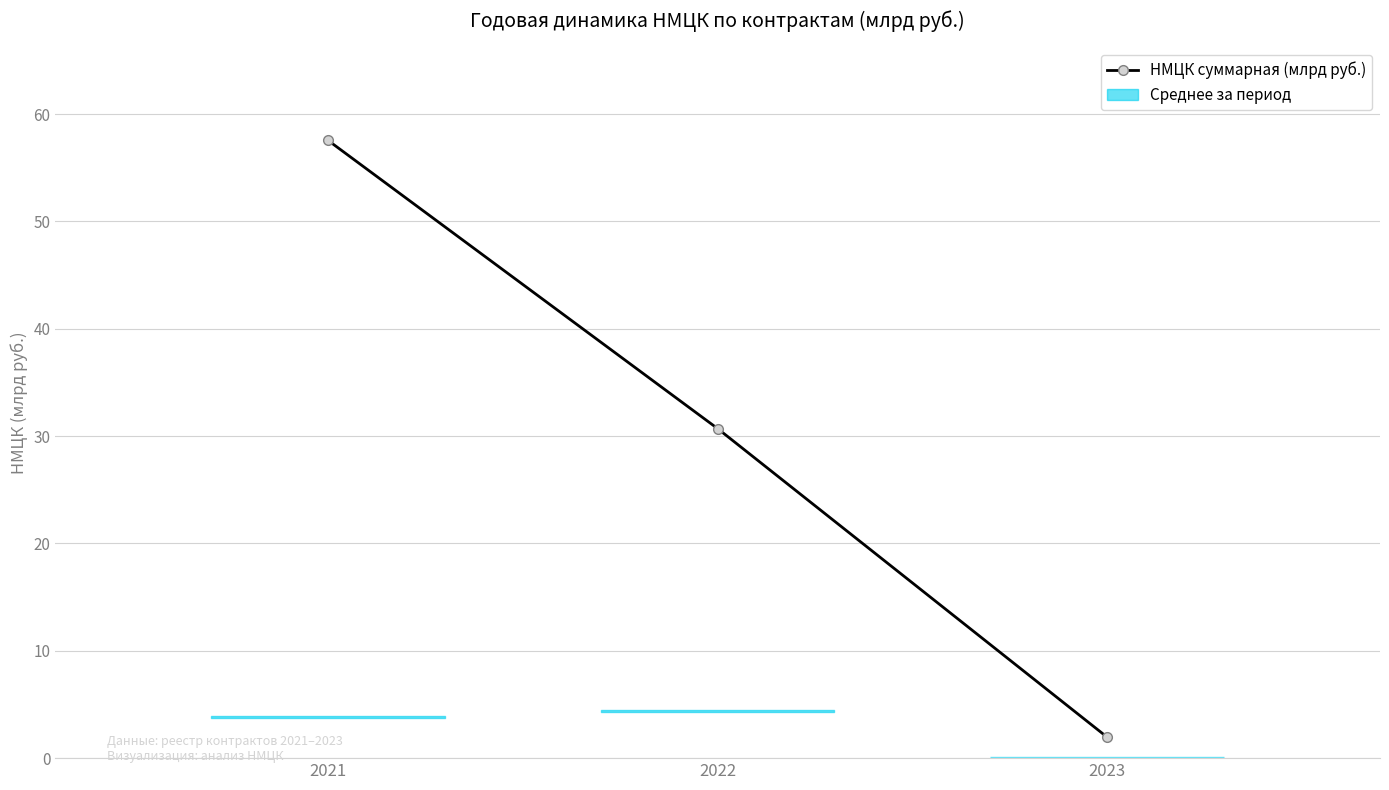

What is the maximum value shown in the chart?

57.6